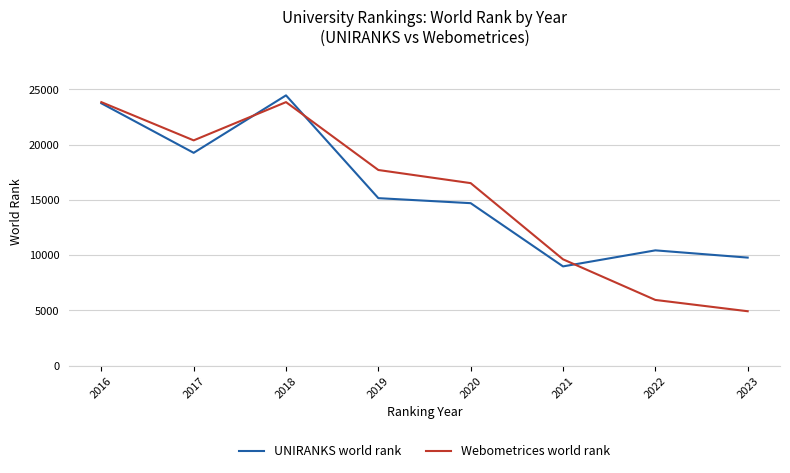

At which category does UNIRANKS world rank reach its first local valley?

2017